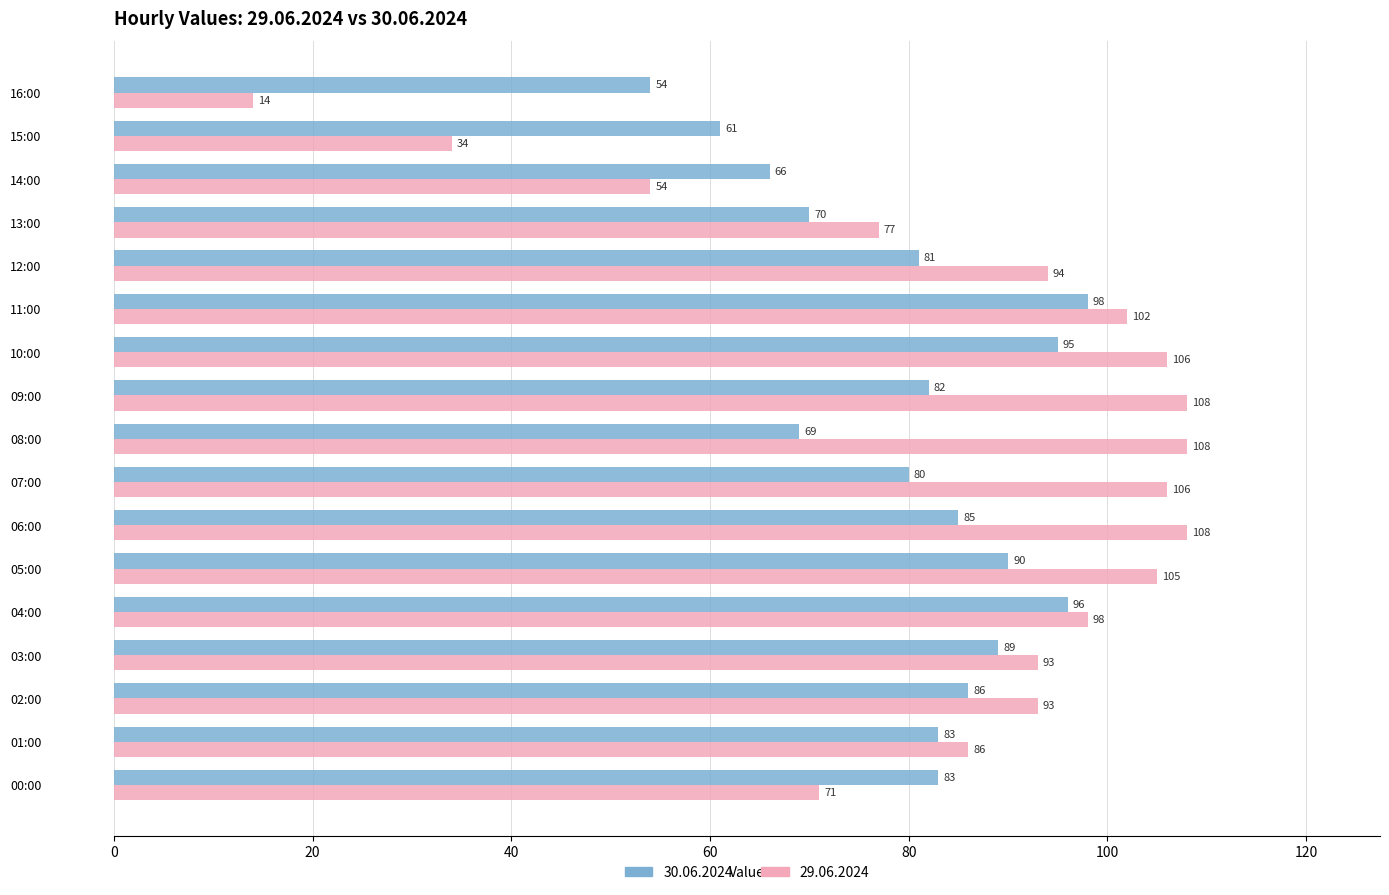

Which category has the lowest value across all series?

16:00